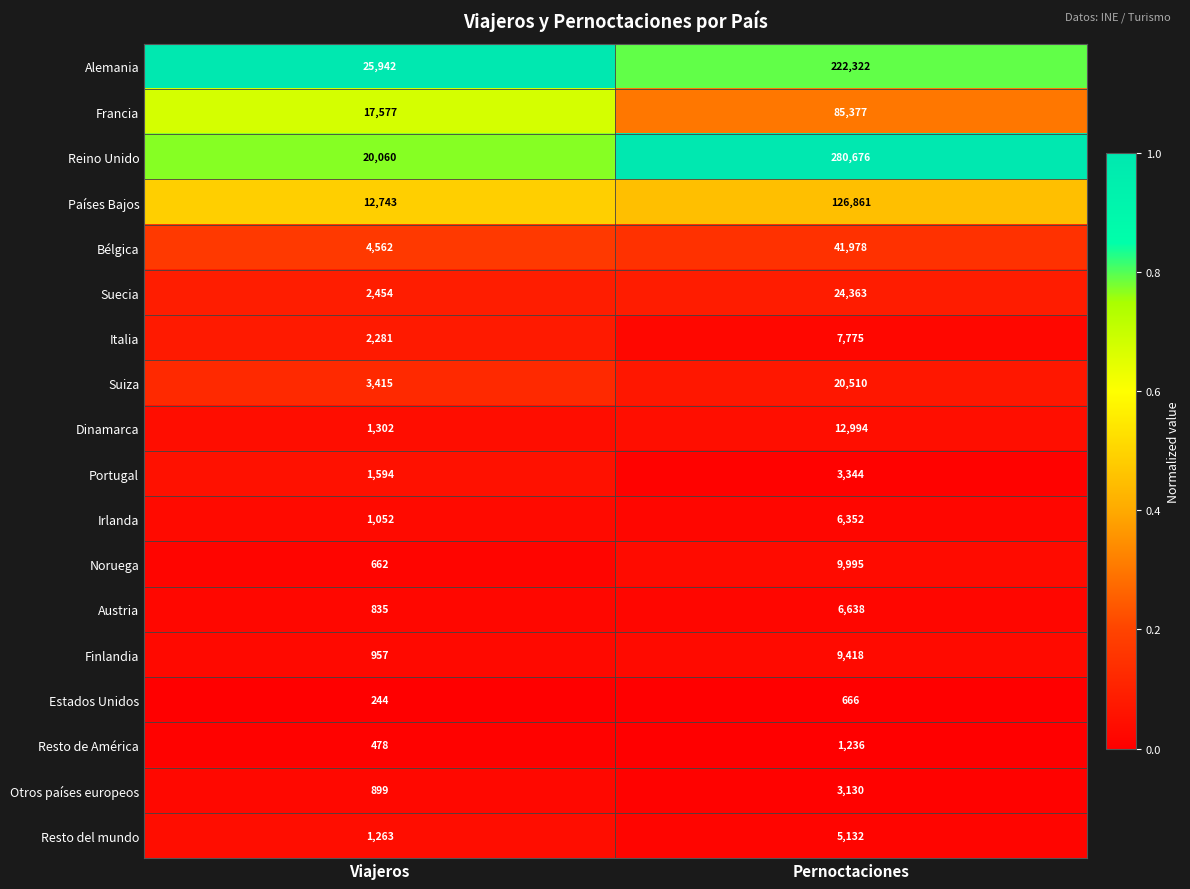

What is the total value across all series at Pernoctaciones?

868767